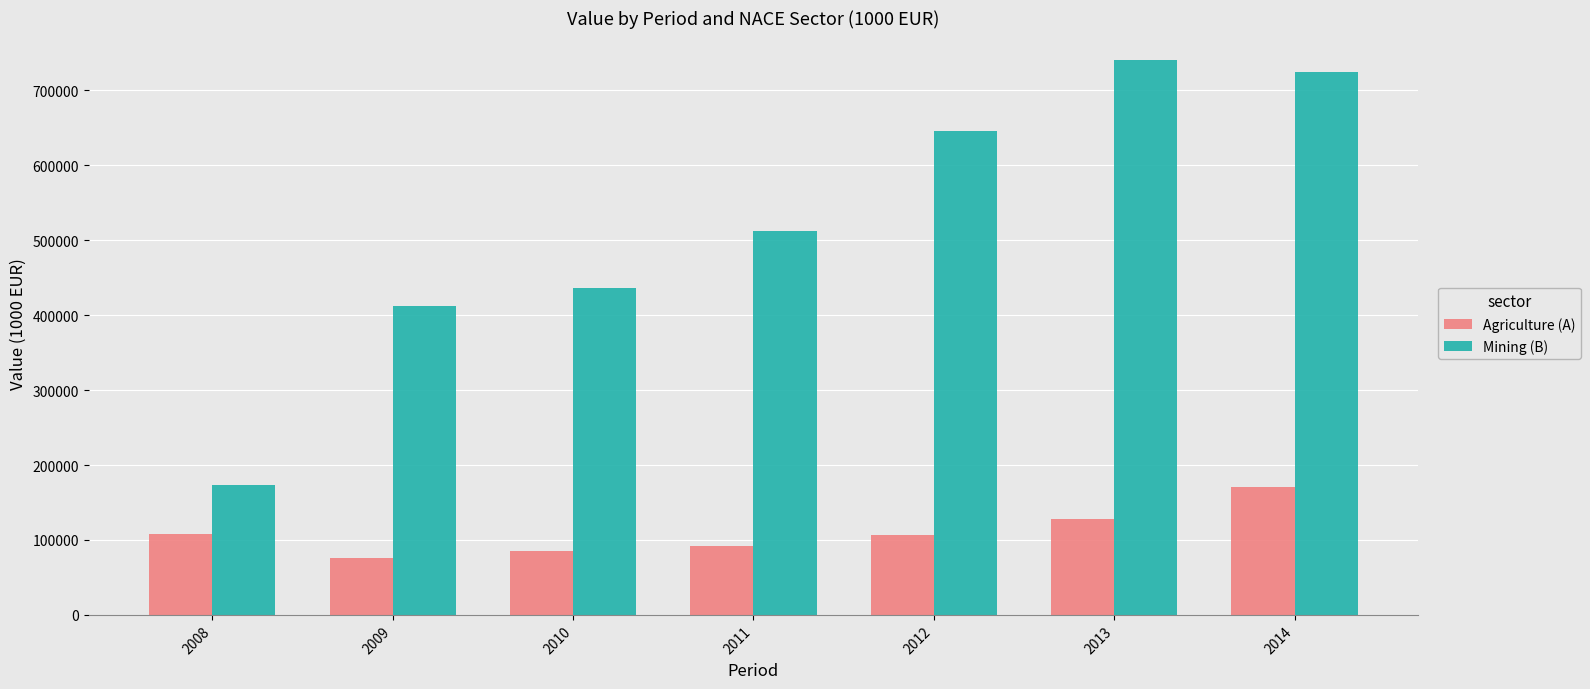

How many data points in Mining (B) are less than 512678?

3